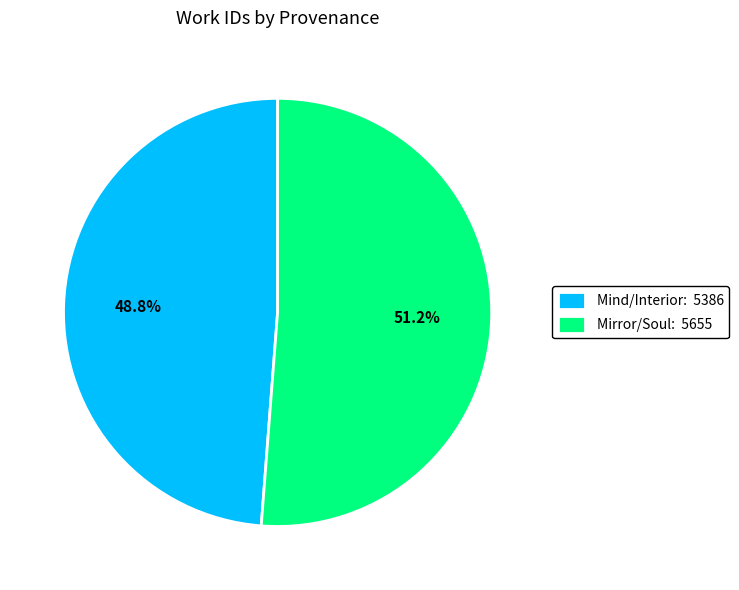

What is the ratio of the value at Mirror/Soul: 5655 to the value at Mind/Interior: 5386?

1.0